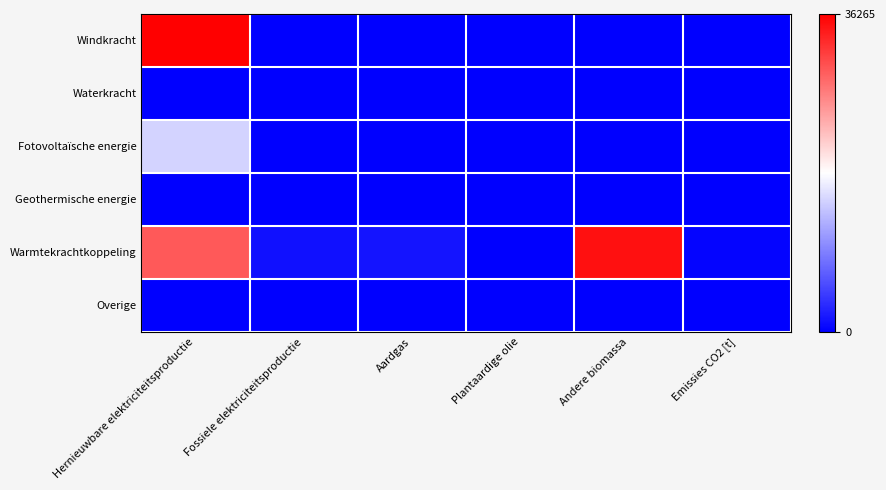

Between Hernieuwbare elektriciteitsproductie and Aardgas, which series saw the biggest shift?

Windkracht